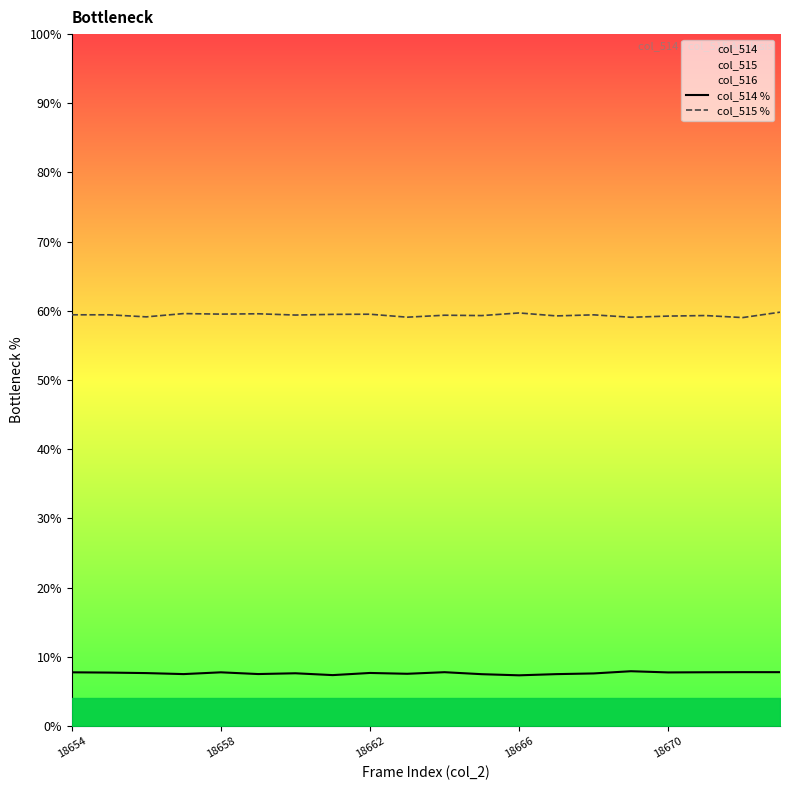

Which series has the largest total across all categories?

col_515 %